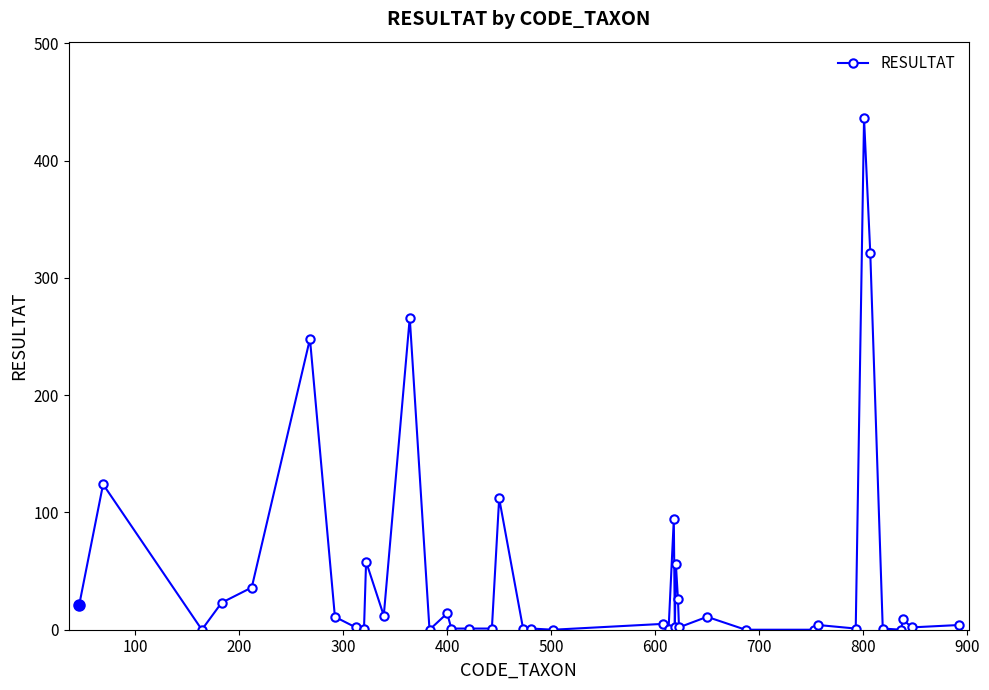

What is the difference between the second highest and minimum values?

321